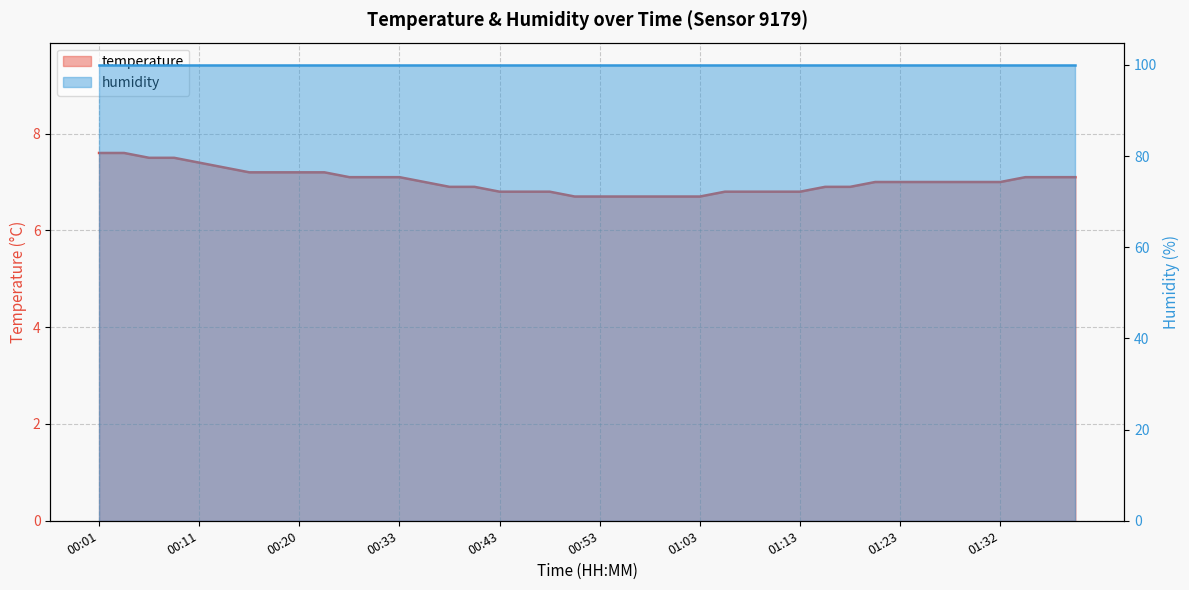

How many data points are less than 7?

17